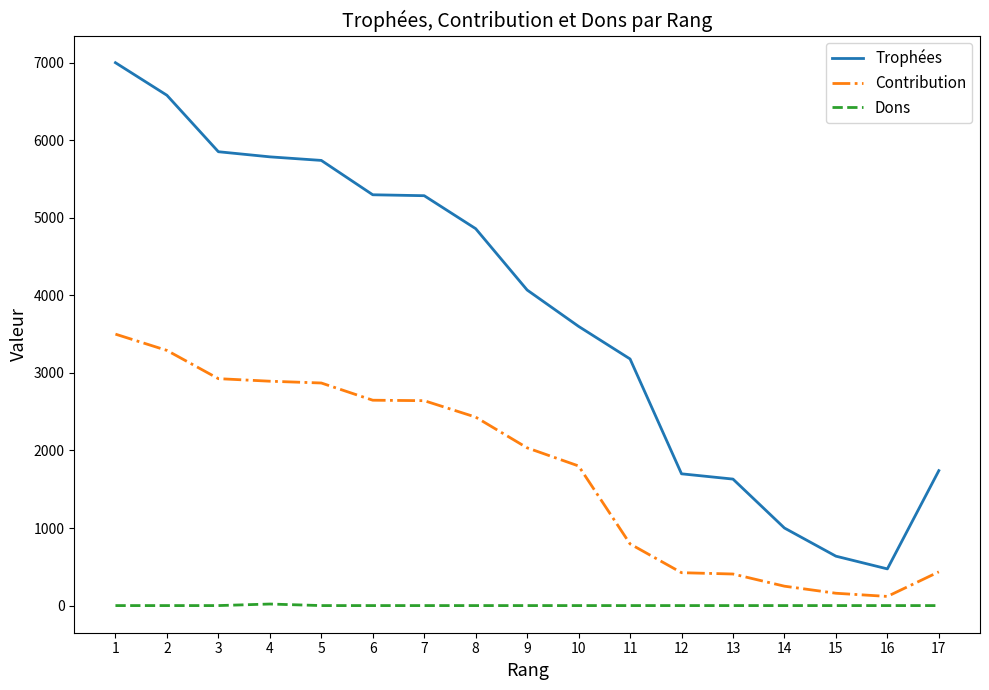

Which series has the largest range (max minus min)?

Trophées